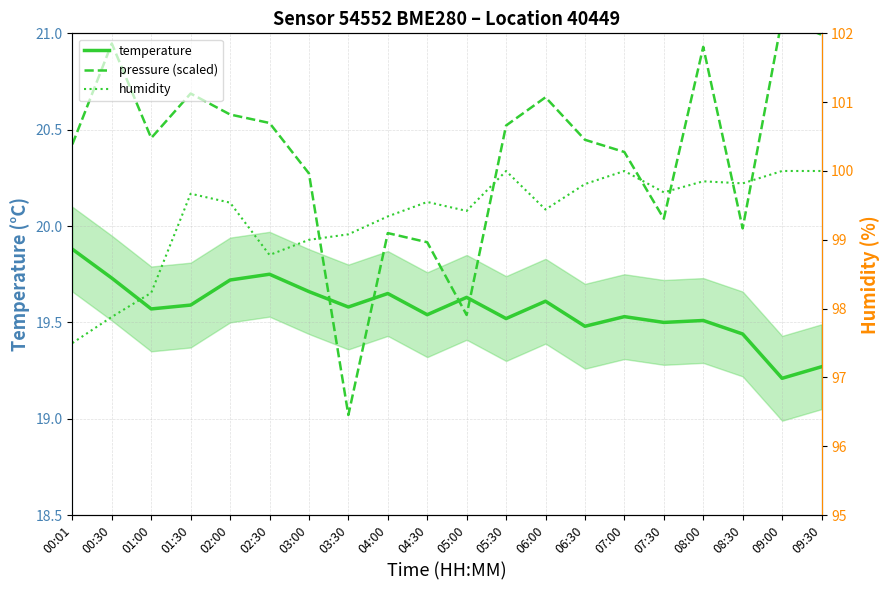

What is the minimum value for temperature?

19.2